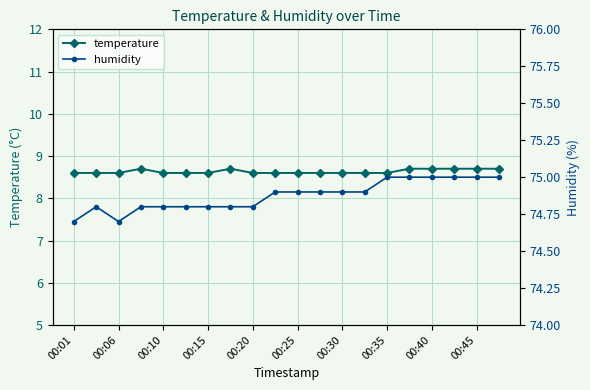

Reading left to right, extract all data points from this chart.

temperature: 8.6	8.6	8.6	8.7	8.6	8.6	8.6	8.7	8.6	8.6	8.6	8.6	8.6	8.6	8.6	8.7	8.7	8.7	8.7	8.7
humidity: 74.7	74.8	74.7	74.8	74.8	74.8	74.8	74.8	74.8	74.9	74.9	74.9	74.9	74.9	75.0	75.0	75.0	75.0	75.0	75.0